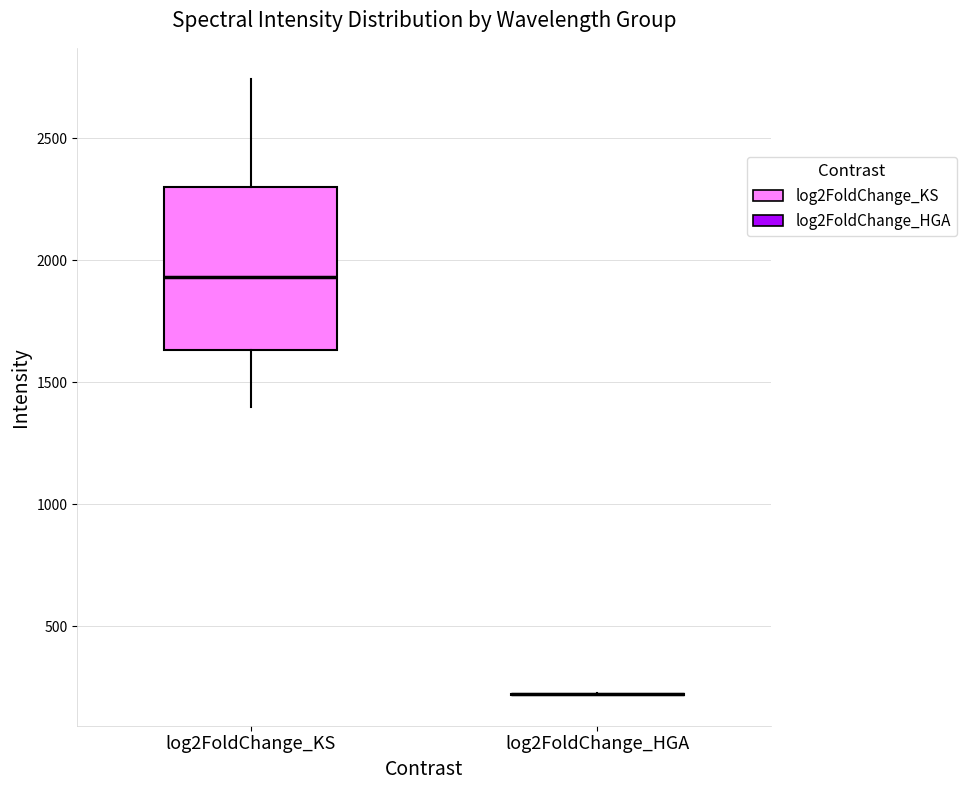

Comparing the boxes themselves (not the whiskers), which one is the tallest?

log2FoldChange_KS